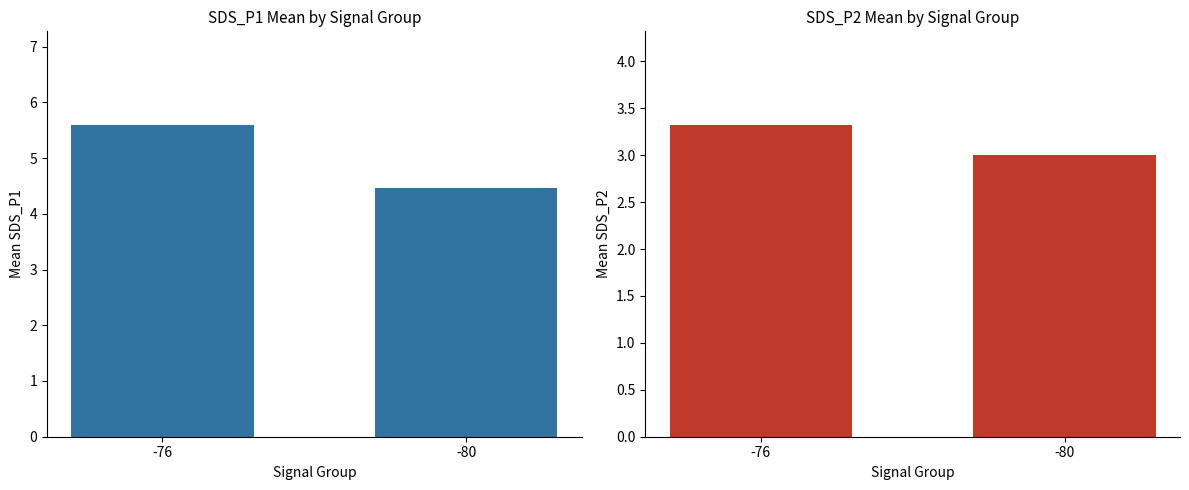

At -76, list the series in order from largest to smallest.

SDS_P1, SDS_P2